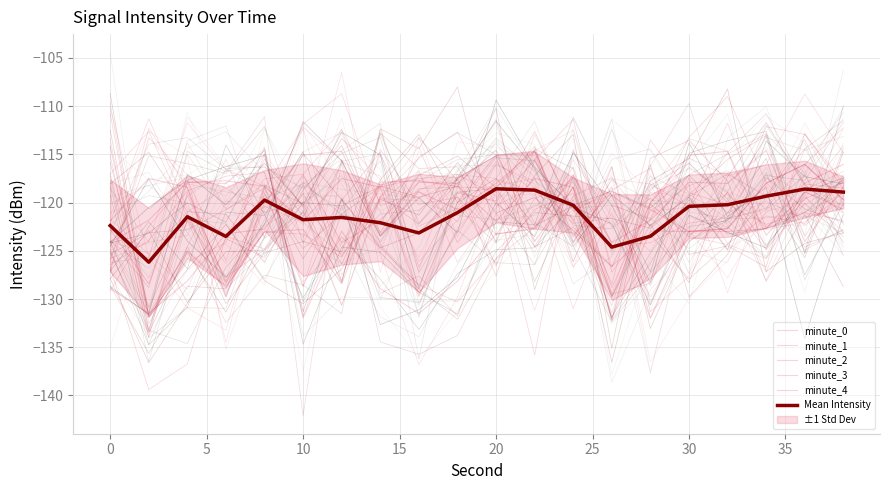

Is the value of minute_3 at 18 greater than the value of minute_4 at 19?

Yes